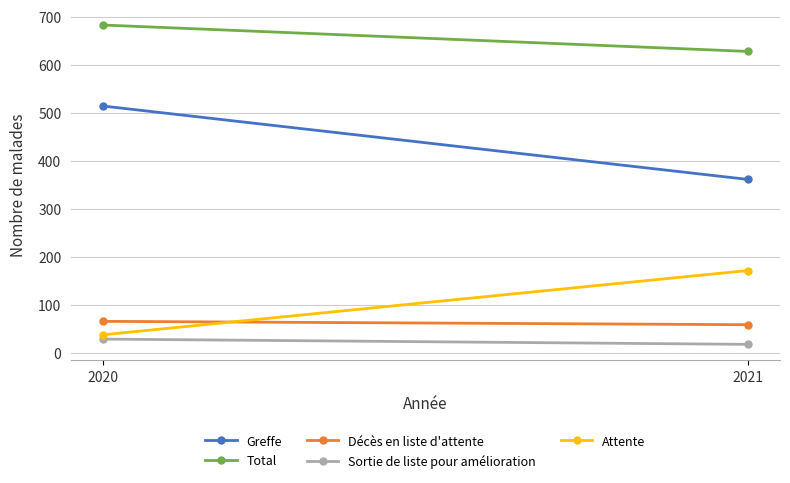

Count the Total values in the range 628 to 683.

2